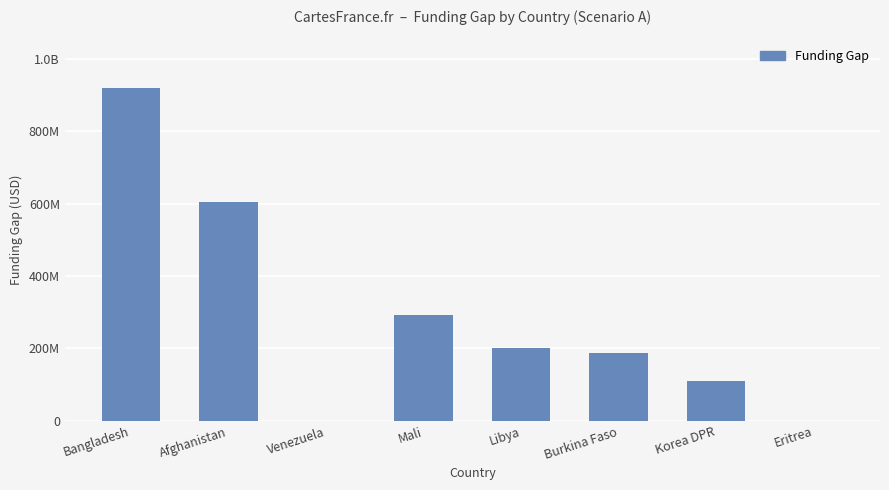

Reading right to left, list all the values displayed in this chart.

0	109445890	186800000	200801438	293299705	0	605459986	919261273